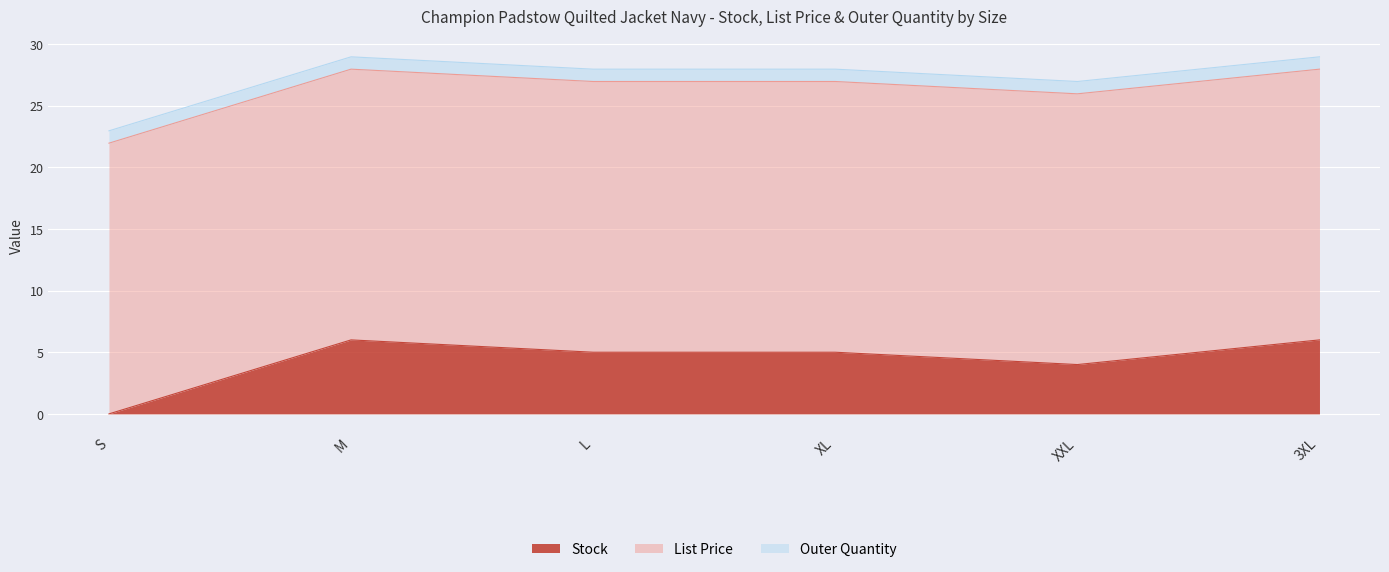

List the series in order of their overall mean, highest first.

List Price, Stock, Outer Quantity